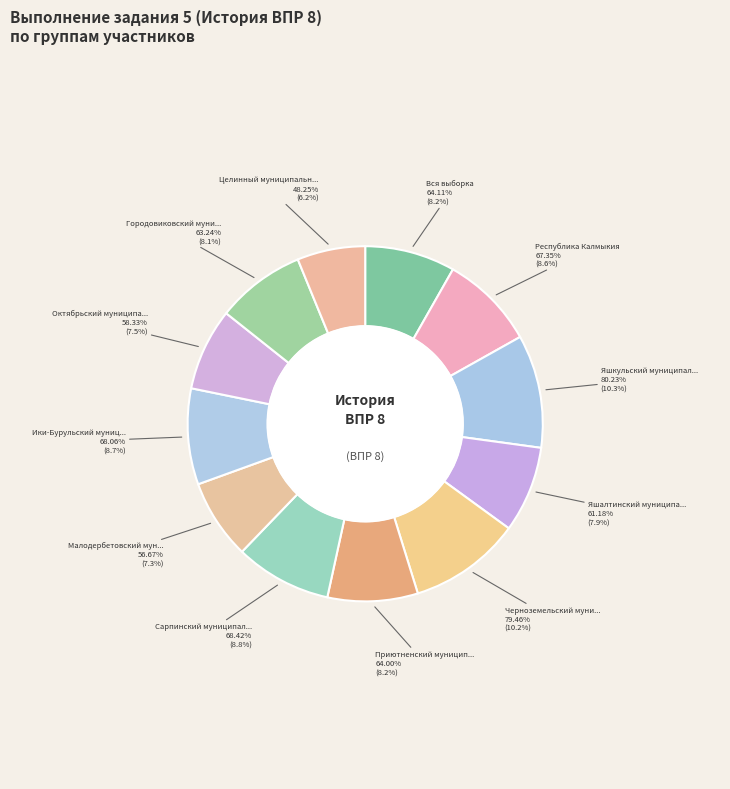

Count the number of slices in the pie.

12